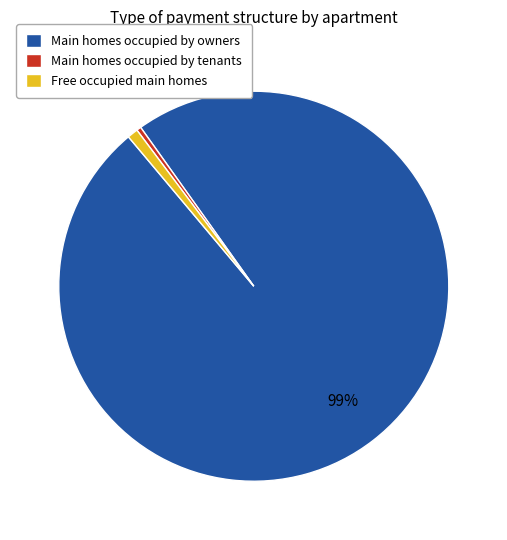

Which has a higher value, Main homes occupied by tenants or Main homes occupied by owners?

Main homes occupied by owners